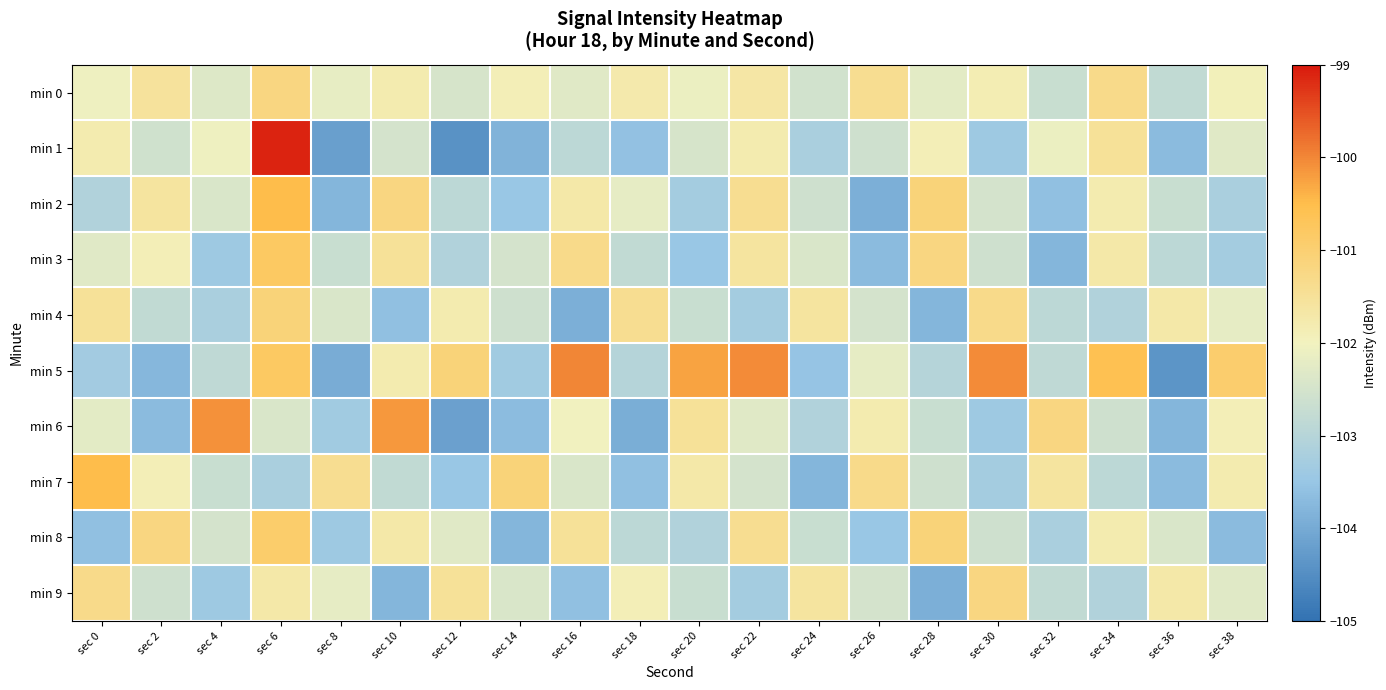

Reading left to right, transcribe all the data shown in this chart.

min 0: sec 0=-102.1	sec 2=-101.5	sec 4=-102.3	sec 6=-101.2	sec 8=-102.2	sec 10=-101.8	sec 12=-102.5	sec 14=-101.9	sec 16=-102.3	sec 18=-101.8	sec 20=-102.1	sec 22=-101.7	sec 24=-102.5	sec 26=-101.4	sec 28=-102.2	sec 30=-101.8	sec 32=-102.7	sec 34=-101.3	sec 36=-102.8	sec 38=-102.0
min 1: sec 0=-101.8	sec 2=-102.6	sec 4=-102.1	sec 6=-99.1	sec 8=-104.2	sec 10=-102.5	sec 12=-104.4	sec 14=-103.8	sec 16=-102.9	sec 18=-103.6	sec 20=-102.5	sec 22=-101.8	sec 24=-103.2	sec 26=-102.6	sec 28=-101.9	sec 30=-103.4	sec 32=-102.1	sec 34=-101.5	sec 36=-103.7	sec 38=-102.3
min 2: sec 0=-103.1	sec 2=-101.6	sec 4=-102.4	sec 6=-100.5	sec 8=-103.8	sec 10=-101.2	sec 12=-102.9	sec 14=-103.5	sec 16=-101.7	sec 18=-102.2	sec 20=-103.3	sec 22=-101.4	sec 24=-102.6	sec 26=-103.9	sec 28=-101.1	sec 30=-102.5	sec 32=-103.6	sec 34=-101.8	sec 36=-102.7	sec 38=-103.2
min 3: sec 0=-102.3	sec 2=-101.9	sec 4=-103.4	sec 6=-100.8	sec 8=-102.7	sec 10=-101.5	sec 12=-103.1	sec 14=-102.5	sec 16=-101.3	sec 18=-102.8	sec 20=-103.5	sec 22=-101.6	sec 24=-102.4	sec 26=-103.7	sec 28=-101.2	sec 30=-102.6	sec 32=-103.8	sec 34=-101.7	sec 36=-102.9	sec 38=-103.3
min 4: sec 0=-101.5	sec 2=-102.8	sec 4=-103.2	sec 6=-101.1	sec 8=-102.4	sec 10=-103.6	sec 12=-101.8	sec 14=-102.6	sec 16=-103.9	sec 18=-101.4	sec 20=-102.7	sec 22=-103.3	sec 24=-101.6	sec 26=-102.5	sec 28=-103.8	sec 30=-101.3	sec 32=-102.9	sec 34=-103.1	sec 36=-101.7	sec 38=-102.2
min 5: sec 0=-103.3	sec 2=-103.8	sec 4=-102.9	sec 6=-100.8	sec 8=-104.0	sec 10=-101.8	sec 12=-101.1	sec 14=-103.3	sec 16=-100.0	sec 18=-103.0	sec 20=-100.2	sec 22=-100.0	sec 24=-103.5	sec 26=-102.2	sec 28=-103.0	sec 30=-100.0	sec 32=-102.9	sec 34=-100.6	sec 36=-104.4	sec 38=-100.9
min 6: sec 0=-102.2	sec 2=-103.7	sec 4=-100.1	sec 6=-102.4	sec 8=-103.3	sec 10=-100.2	sec 12=-104.2	sec 14=-103.7	sec 16=-102.0	sec 18=-103.9	sec 20=-101.5	sec 22=-102.3	sec 24=-103.1	sec 26=-101.8	sec 28=-102.7	sec 30=-103.4	sec 32=-101.2	sec 34=-102.6	sec 36=-103.8	sec 38=-101.9
min 7: sec 0=-100.5	sec 2=-101.9	sec 4=-102.7	sec 6=-103.2	sec 8=-101.4	sec 10=-102.8	sec 12=-103.5	sec 14=-101.1	sec 16=-102.4	sec 18=-103.6	sec 20=-101.7	sec 22=-102.5	sec 24=-103.8	sec 26=-101.3	sec 28=-102.6	sec 30=-103.3	sec 32=-101.6	sec 34=-102.9	sec 36=-103.7	sec 38=-101.8
min 8: sec 0=-103.6	sec 2=-101.2	sec 4=-102.5	sec 6=-100.9	sec 8=-103.4	sec 10=-101.7	sec 12=-102.3	sec 14=-103.8	sec 16=-101.5	sec 18=-102.9	sec 20=-103.1	sec 22=-101.4	sec 24=-102.7	sec 26=-103.5	sec 28=-101.1	sec 30=-102.6	sec 32=-103.2	sec 34=-101.8	sec 36=-102.4	sec 38=-103.7
min 9: sec 0=-101.3	sec 2=-102.6	sec 4=-103.4	sec 6=-101.7	sec 8=-102.2	sec 10=-103.8	sec 12=-101.5	sec 14=-102.4	sec 16=-103.6	sec 18=-101.9	sec 20=-102.7	sec 22=-103.3	sec 24=-101.6	sec 26=-102.5	sec 28=-103.9	sec 30=-101.2	sec 32=-102.8	sec 34=-103.1	sec 36=-101.7	sec 38=-102.3